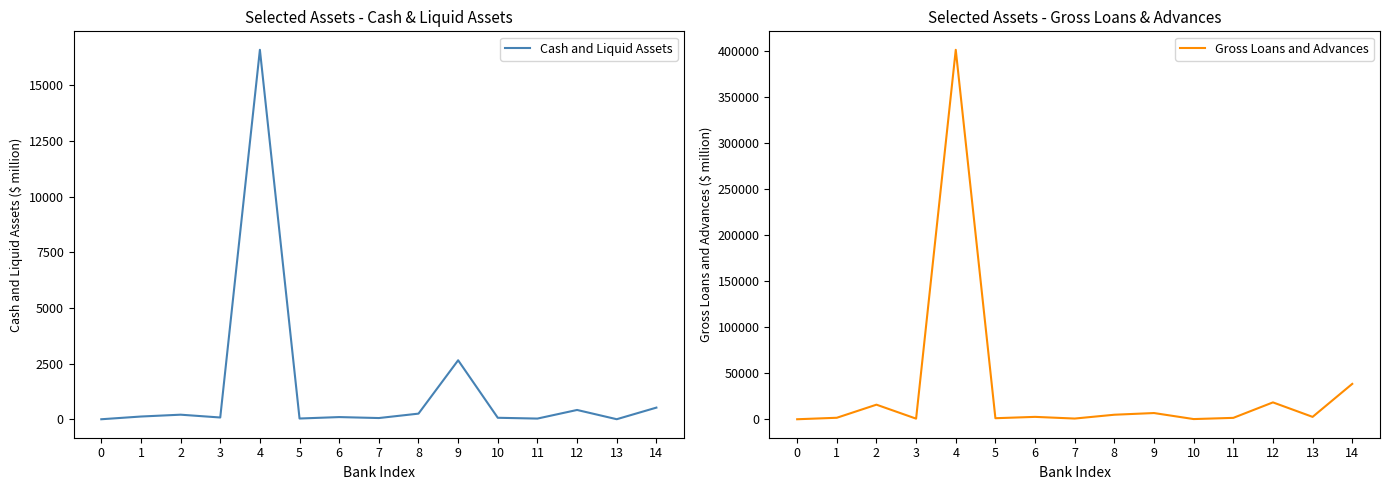

What is the sum of the Gross Loans and Advances values at 10 and 1?

1802.4